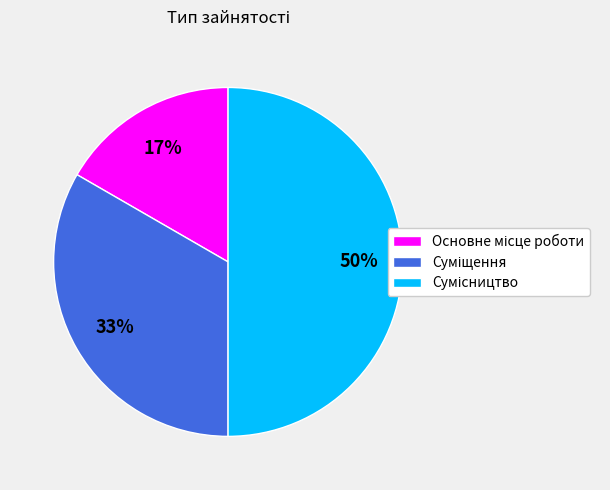

How many segments does this pie chart have?

3